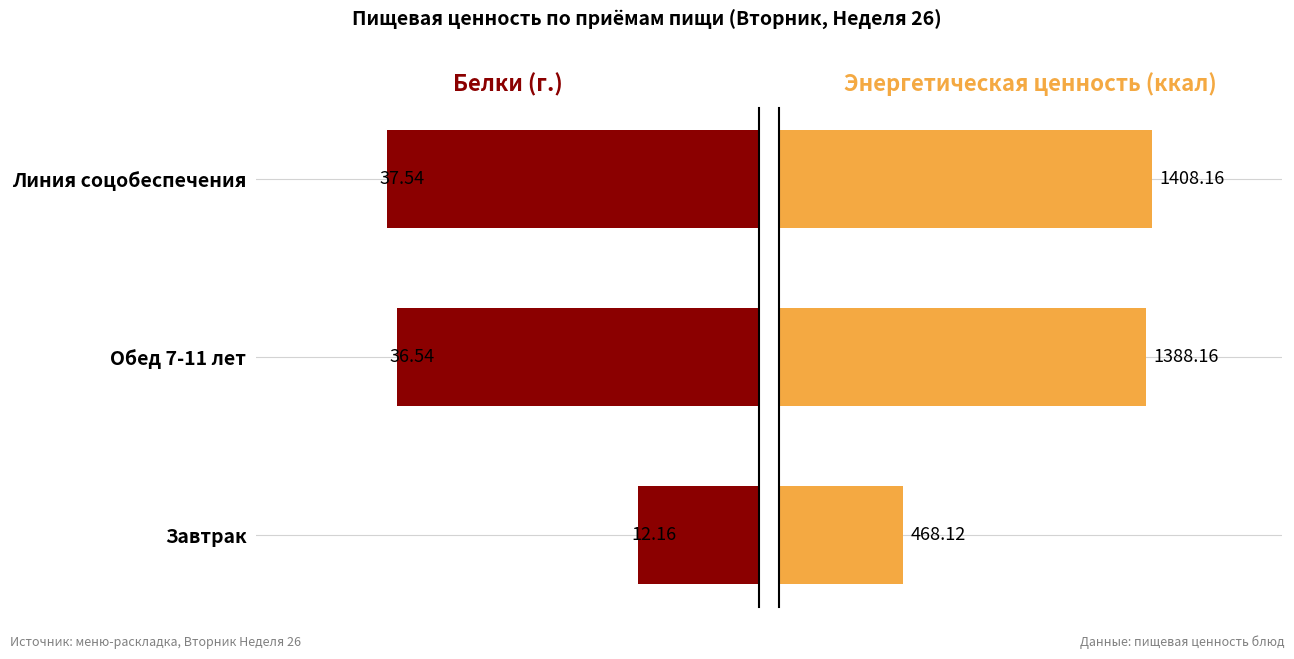

What is the sum of the Энергетическая ценность (ккал) values at Линия соцобеспечения and Обед 7-11 лет?

2796.3